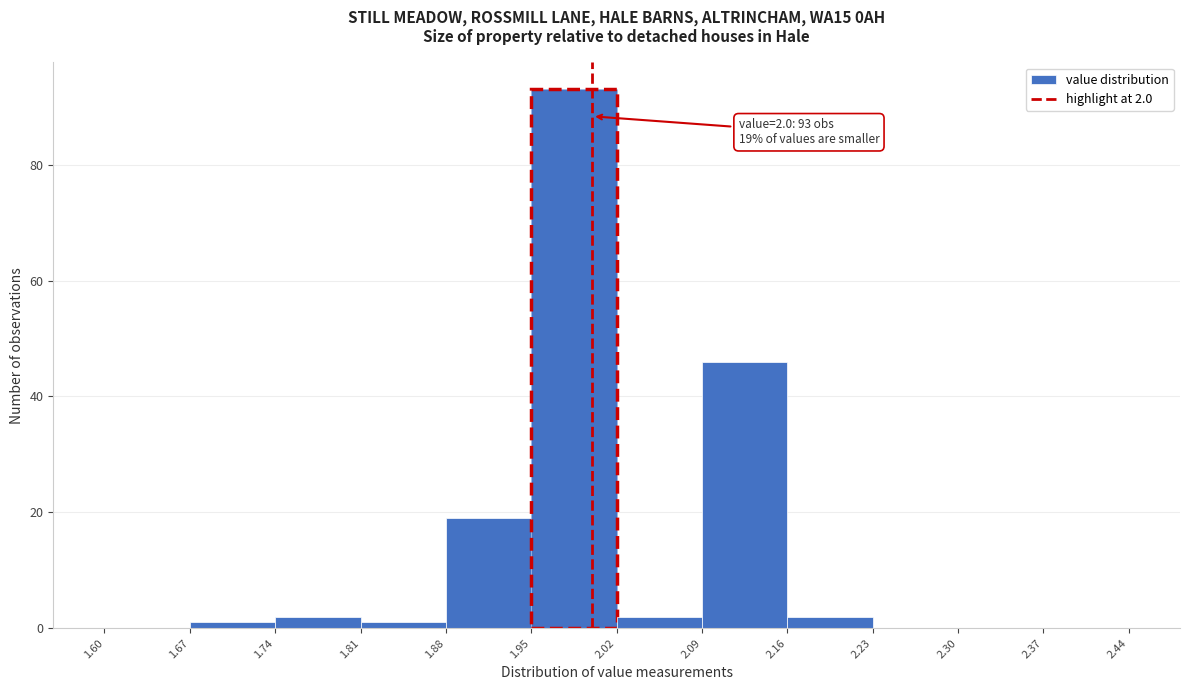

Over which range of the x-axis is the bar tallest?

1.95 to 2.02